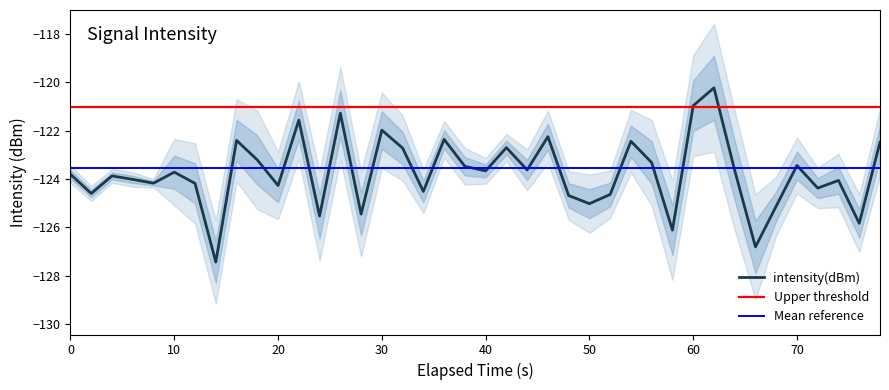

The value of intensity(dBm) at 0 is -123.8. True or false?

True